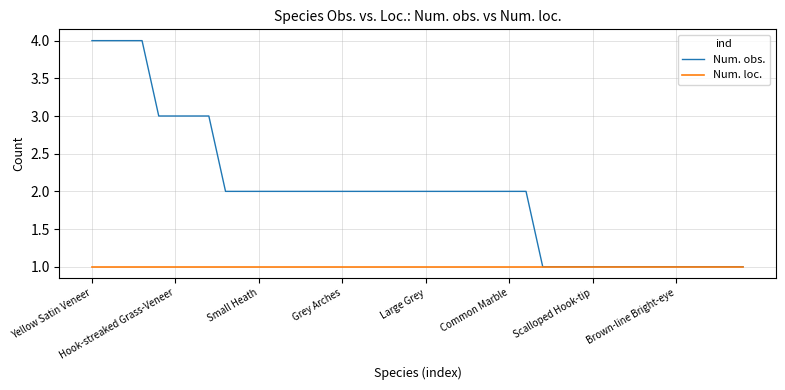

Count the number of data series in this chart.

2